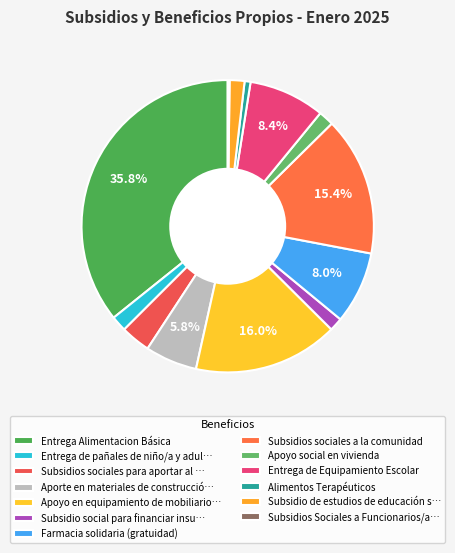

Is there a majority slice in this chart?

No